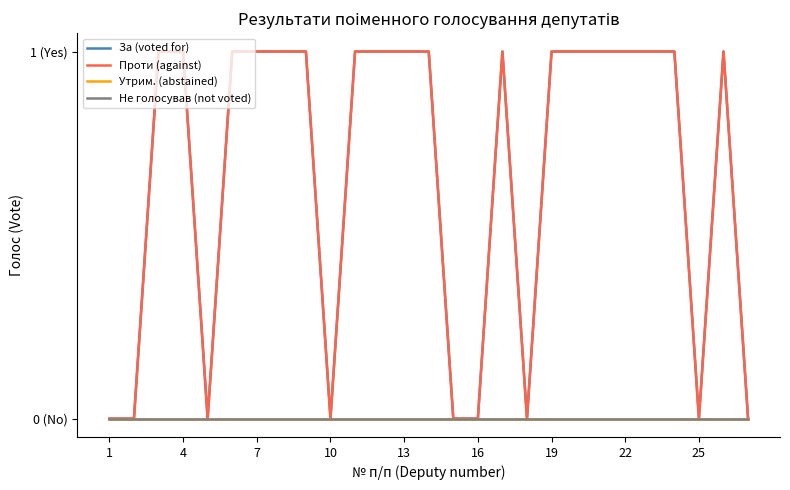

Which label corresponds to the largest value in the chart?

7